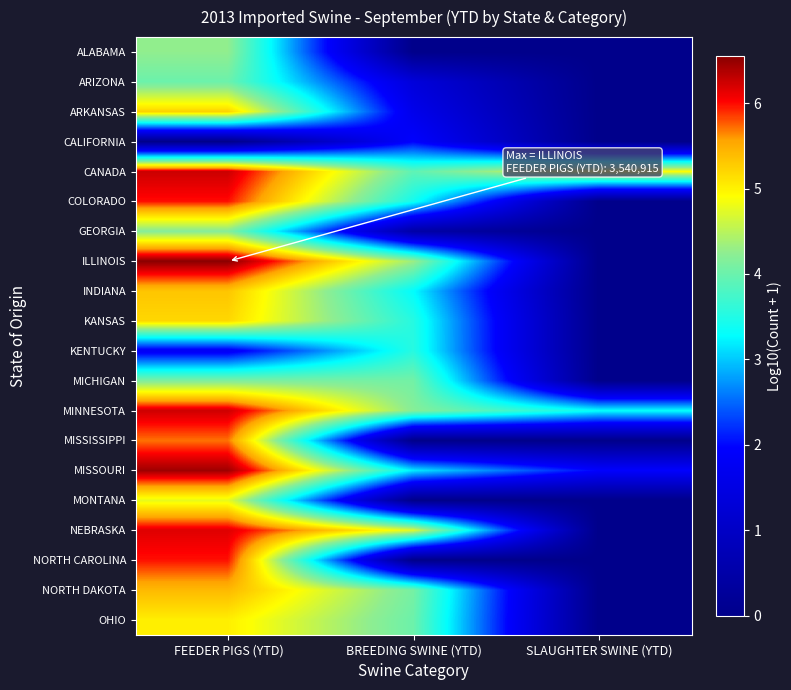

At which category is the sum across all series the highest?

FEEDER PIGS (YTD)